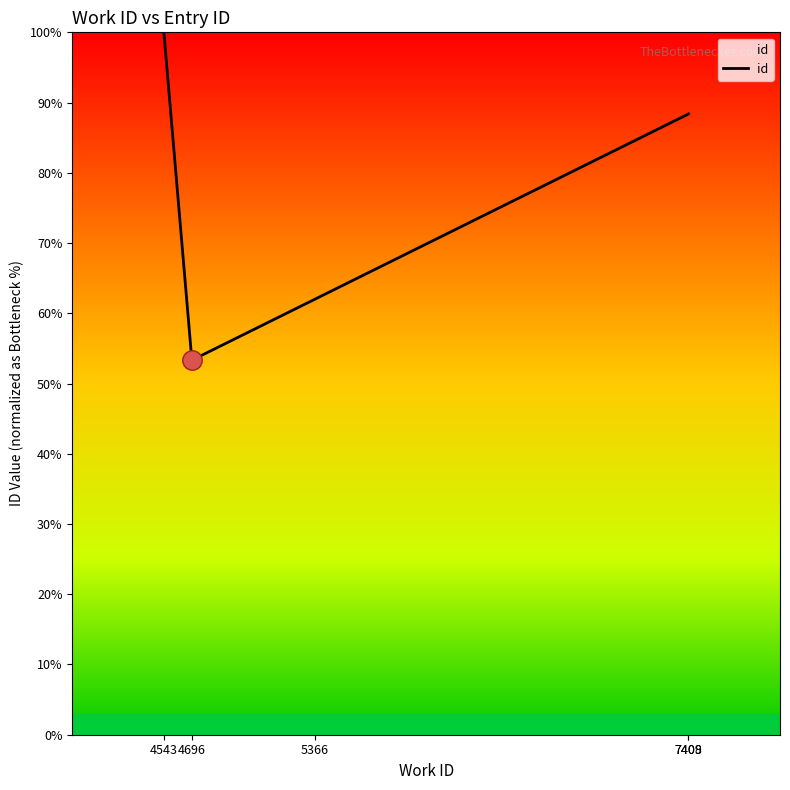

What is the difference between the maximum and minimum values?

46.7